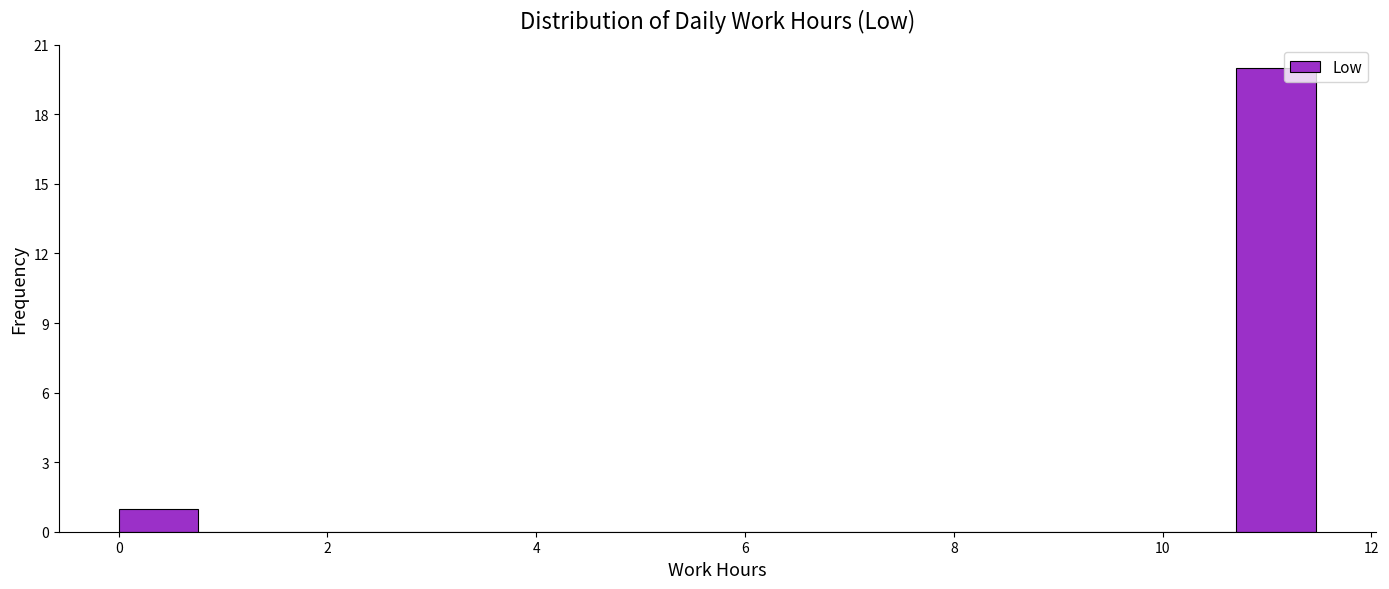

Around what value on the x-axis is the tallest bar? Give the approximate position of its centre, as read against the axis.

11.0